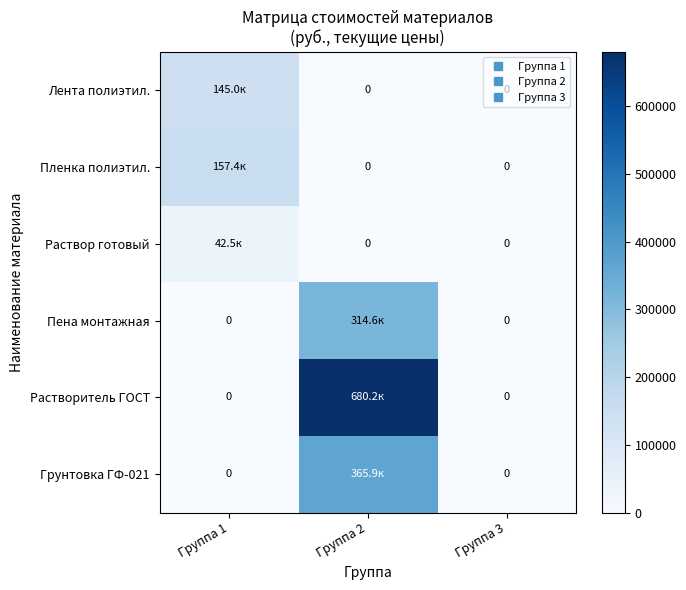

What is the difference between the highest and lowest values at Группа 1?

157410.0